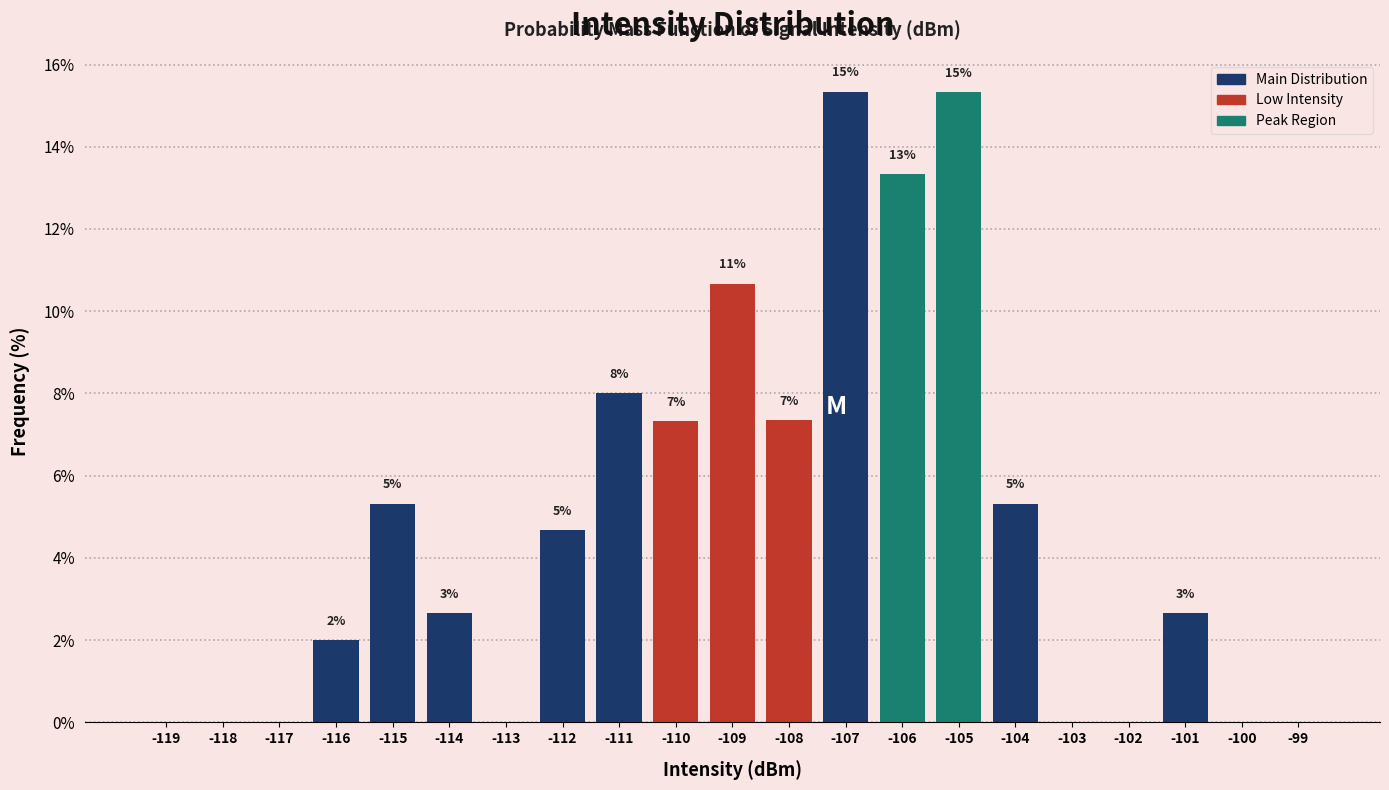

Are the bars horizontal?

No